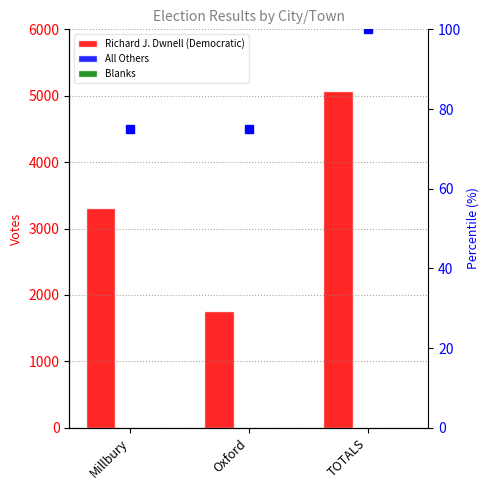

What are all the series names shown in the legend?

Richard J. Dwnell (Democratic), All Others, Blanks